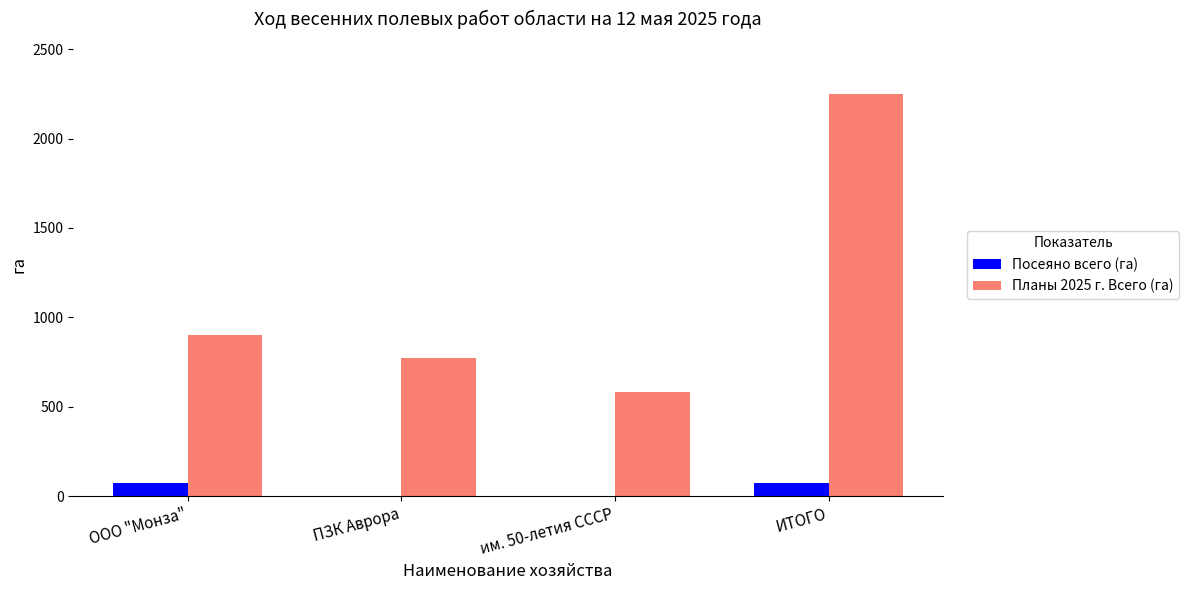

What is the greatest value displayed?

2250